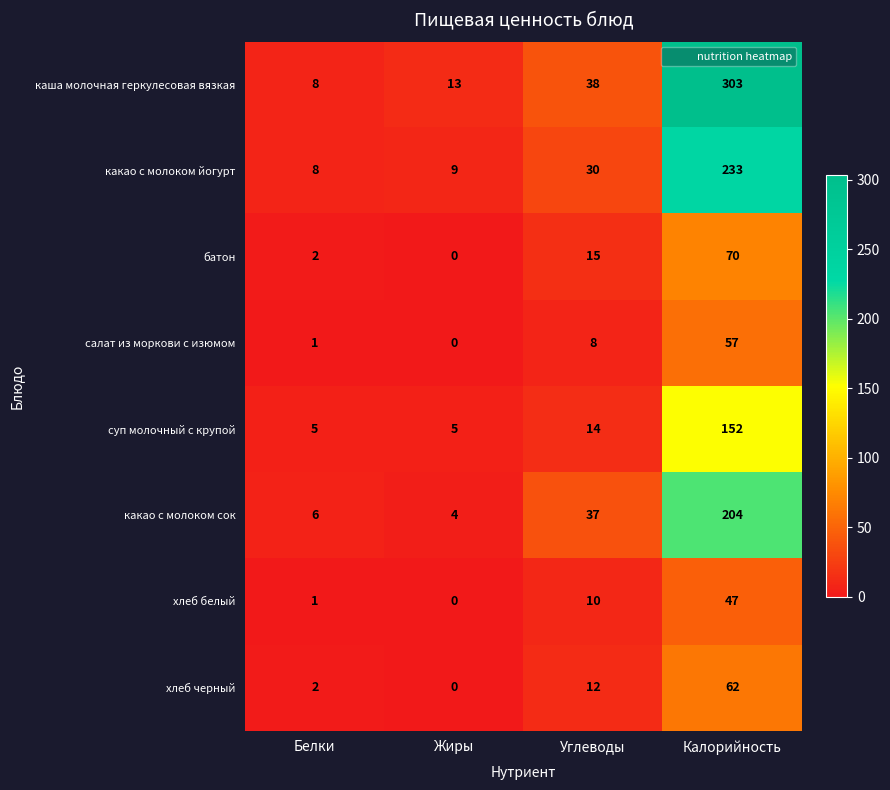

What is the difference between the салат из моркови с изюмом values at Белки and Калорийность?

56